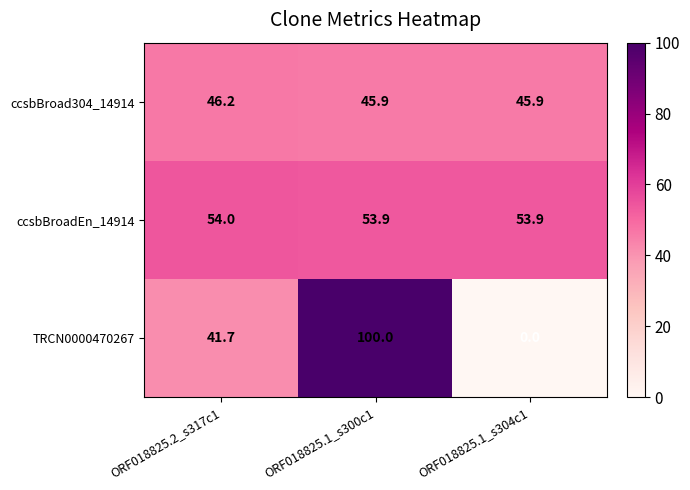

Which series has the largest total across all categories?

ccsbBroadEn_14914